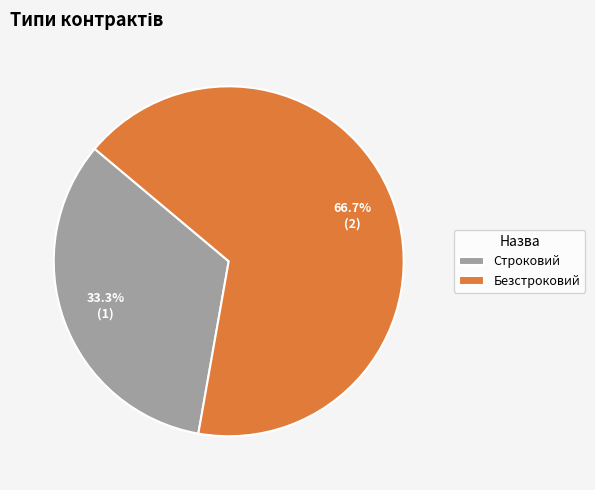

To the nearest percent, what percentage of the pie is Строковий?

33%